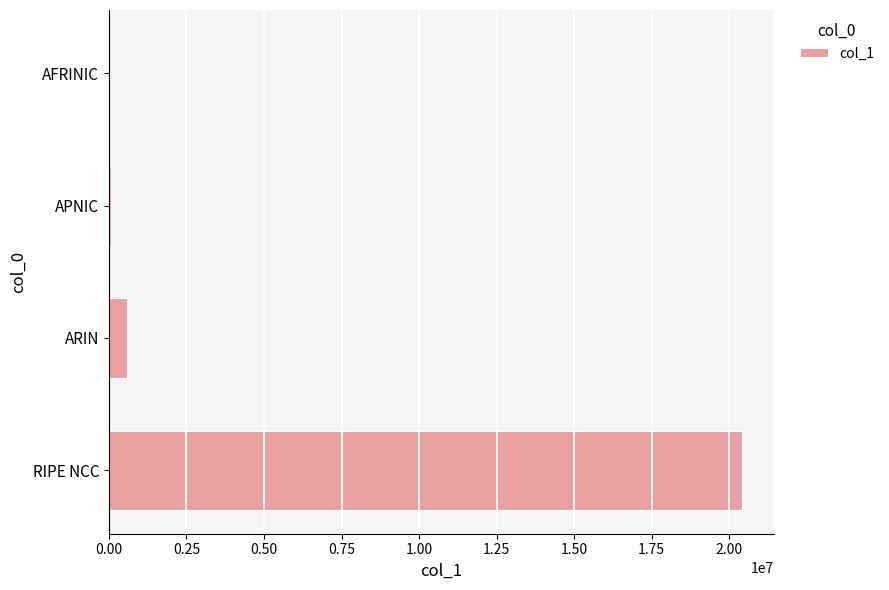

Approximately how many times larger is the value at RIPE NCC compared to ARIN?

35.5